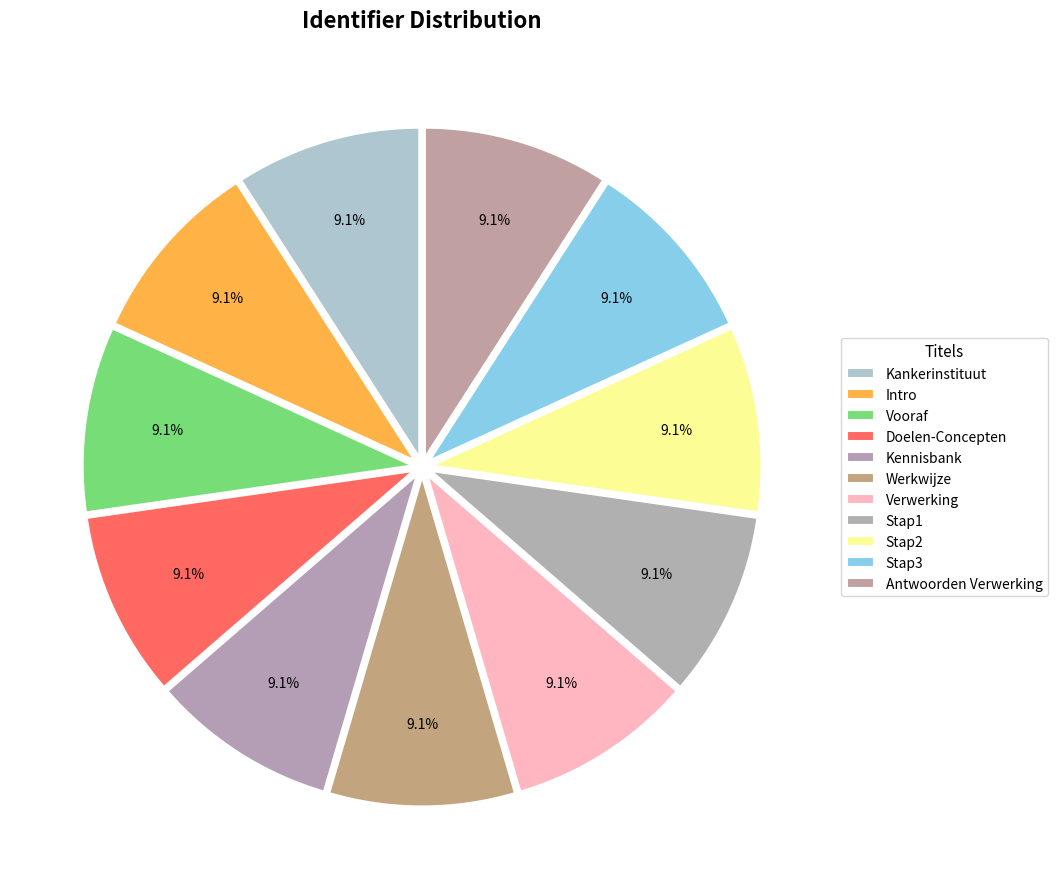

True or false: Stap1 accounts for 9% of the total.

True